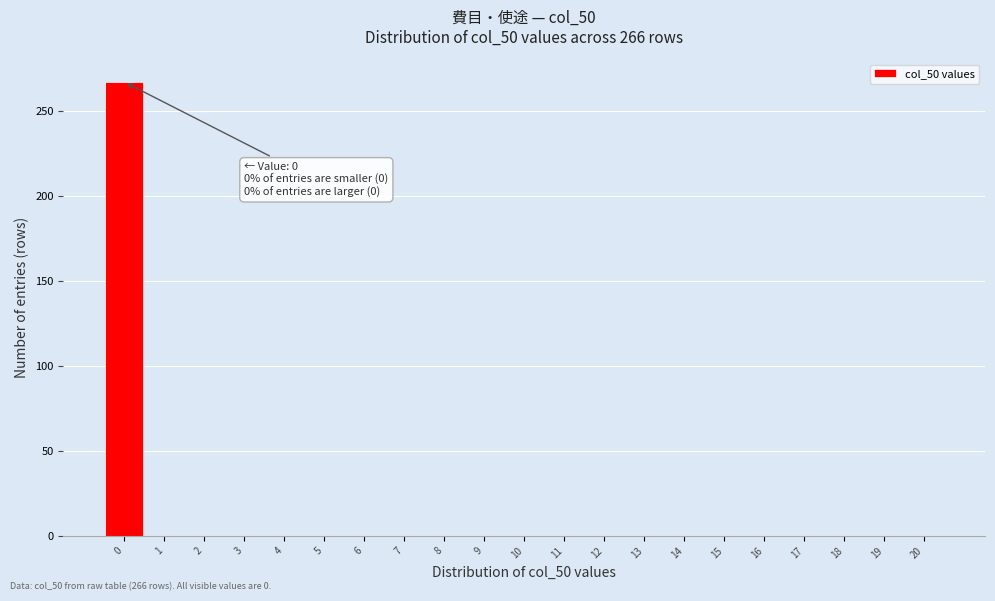

Over which range of the x-axis is the bar tallest?

-0.5 to 0.5